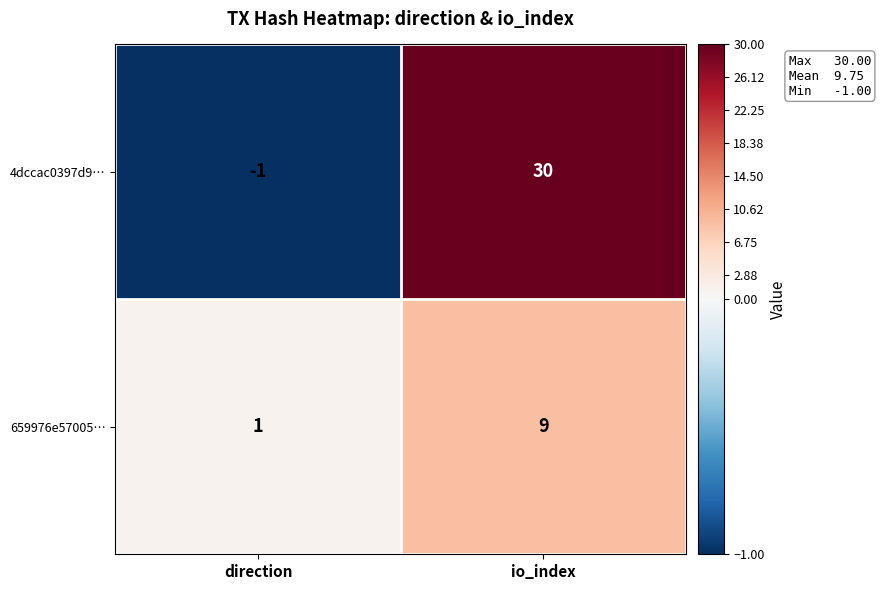

Which series has the largest total across all categories?

4dccac0397d9…